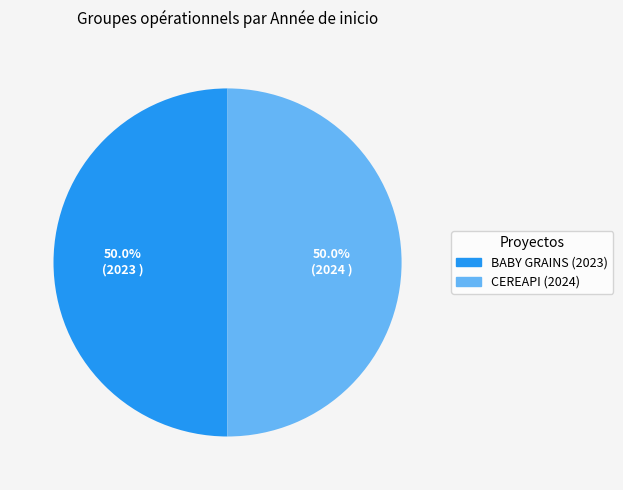

To the nearest percent, what is the combined percentage of CEREAPI (2024) and BABY GRAINS (2023)?

100%